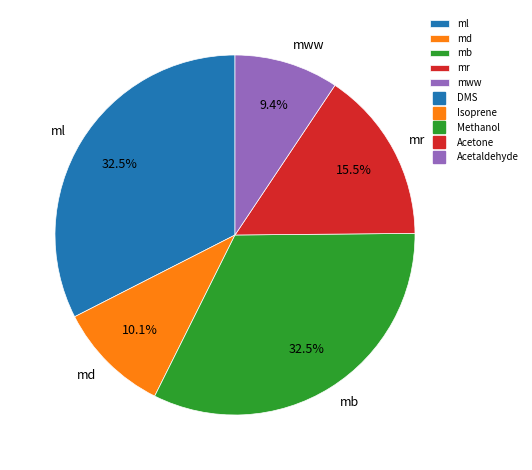

To the nearest percent, what is the average slice percentage?

20%